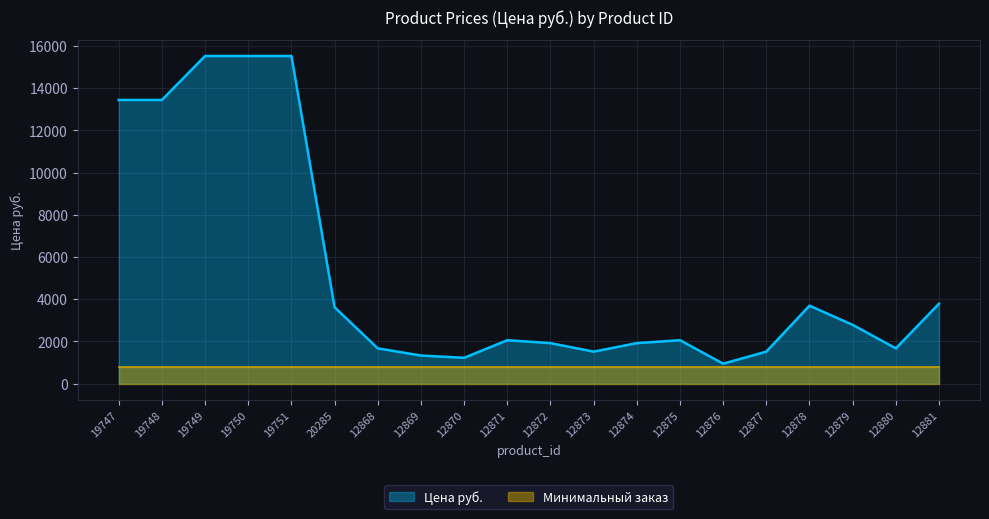

Reading right to left, what are all the values shown in this chart?

3785.2	1668.6	2781.0	3692.5	1514.1	942.4	2054.8	1915.8	1514.1	1915.8	2054.8	1220.5	1328.7	1668.6	3615.3	15526.0	15526.0	15526.0	13442.0	13442.0